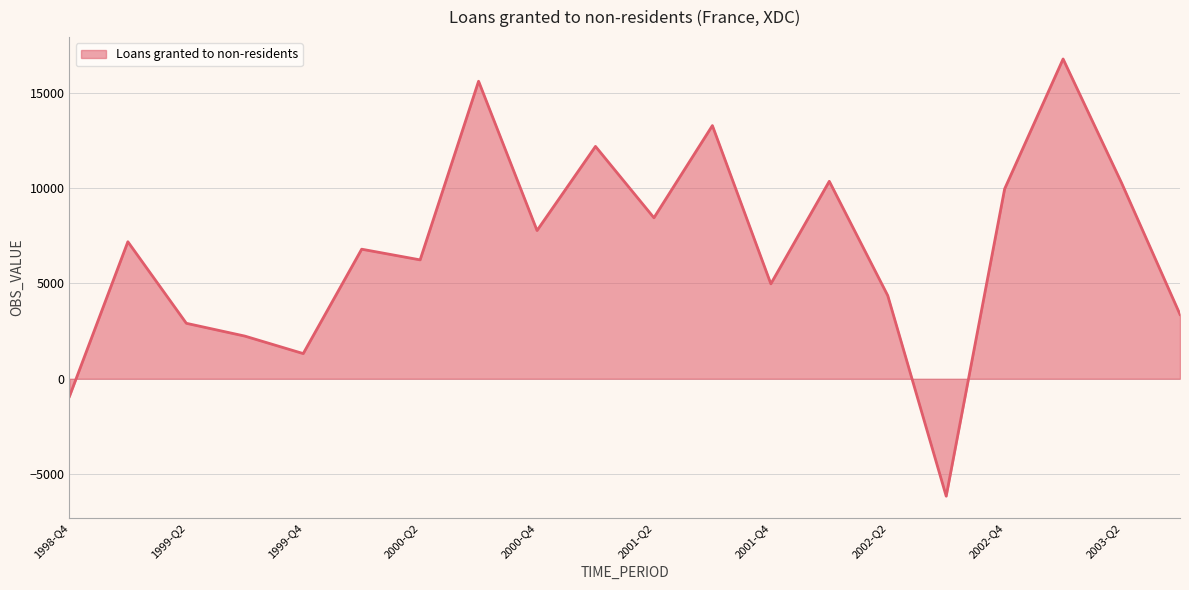

What is the minimum value shown in the chart?

-6165